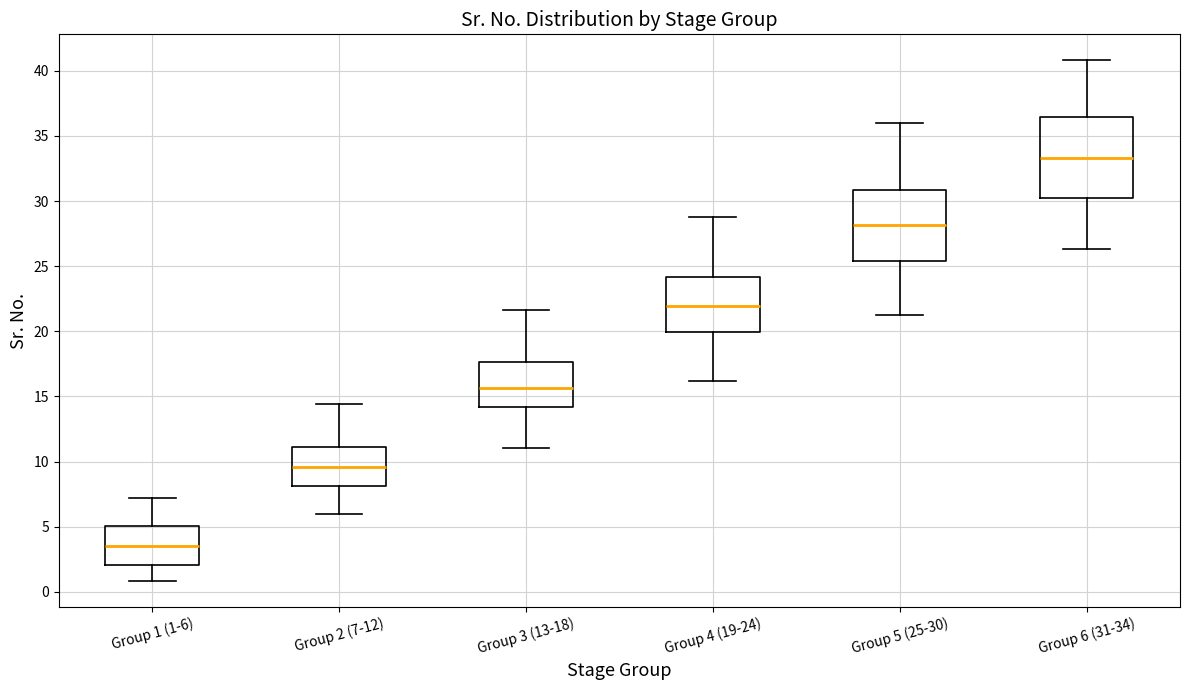

Where does the median line of the box for Group 5 (25-30) sit on the y-axis? The values are not printed on the chart, so give them approximately, as read against the axis.

28.0